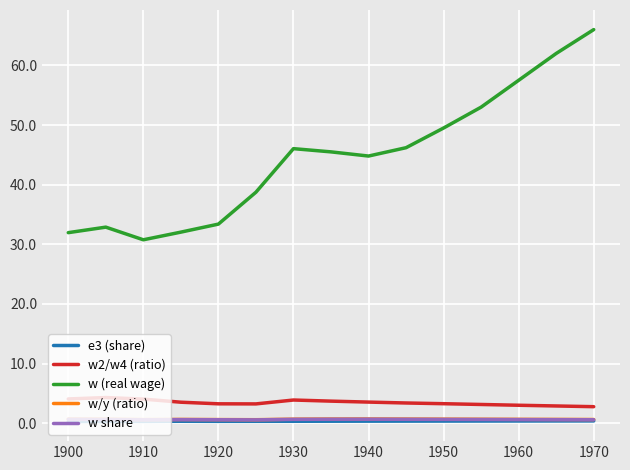

Which series has the largest total across all categories?

w (real wage)